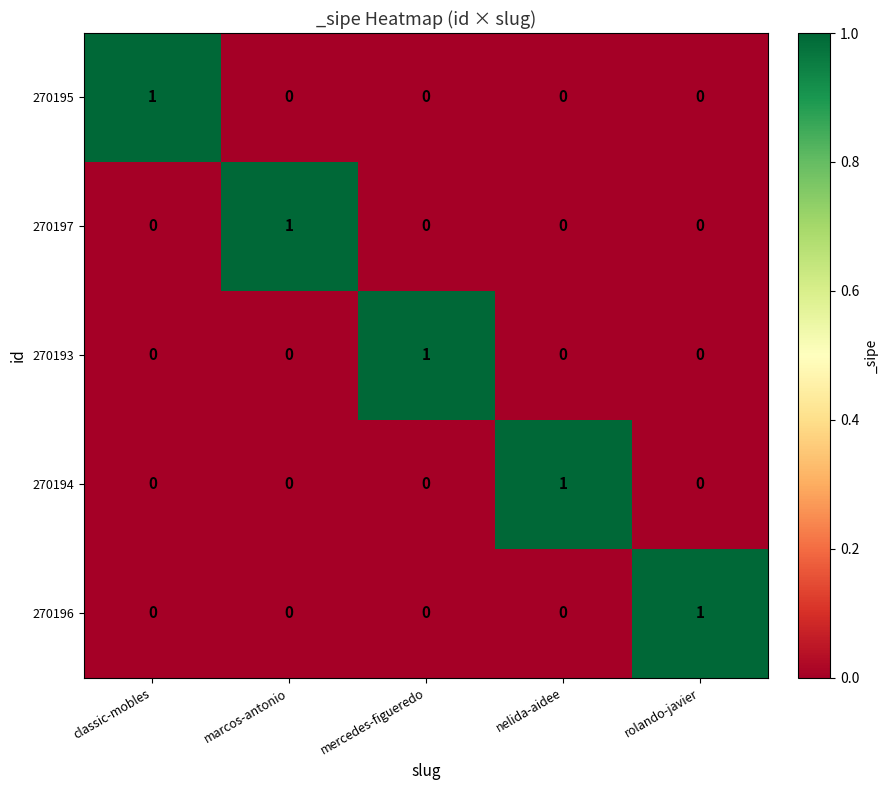

Is it true that 270196 equals 0 at mercedes-figueredo?

True